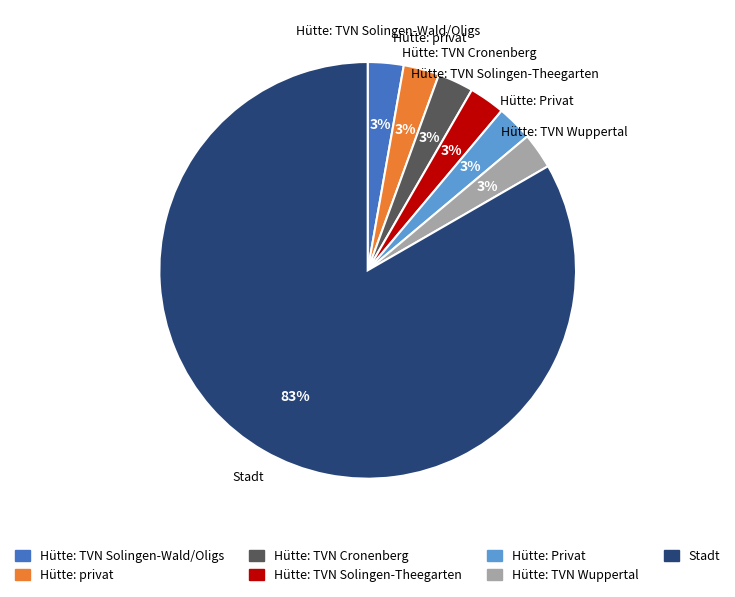

Between Stadt and Hütte: TVN Solingen-Wald/Oligs, which is larger?

Stadt